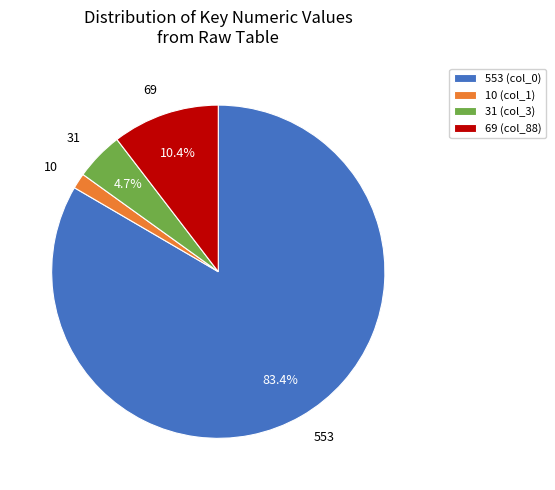

How many segments does this pie chart have?

4